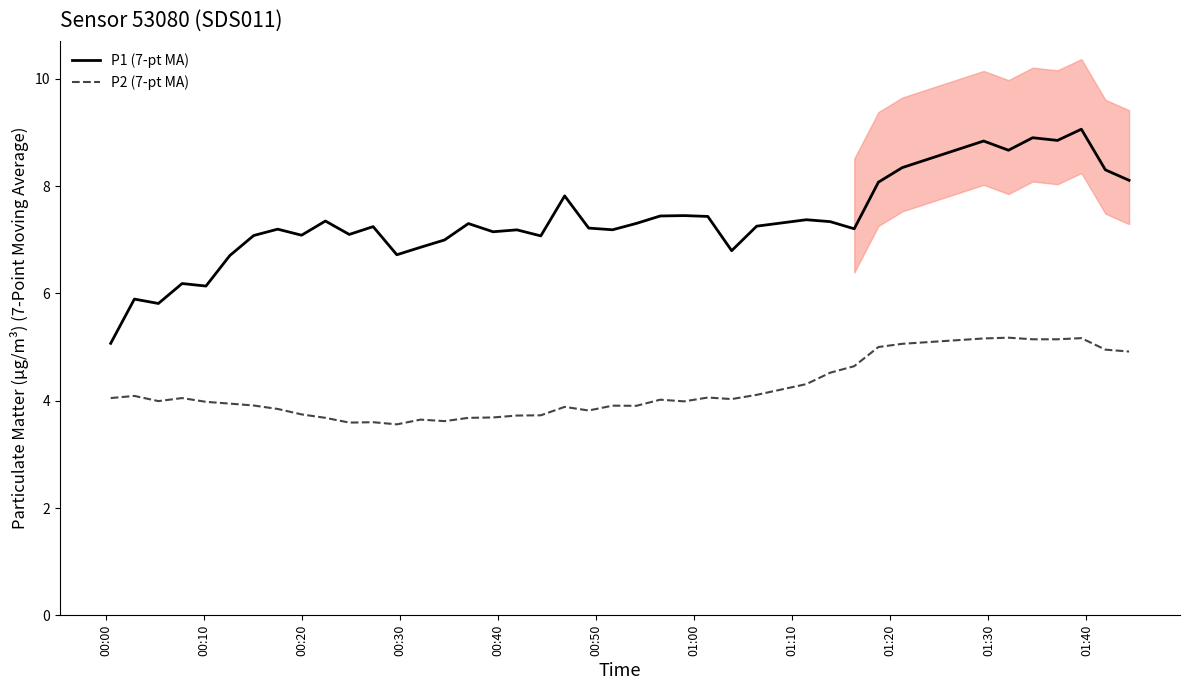

How many series are shown in this chart?

2